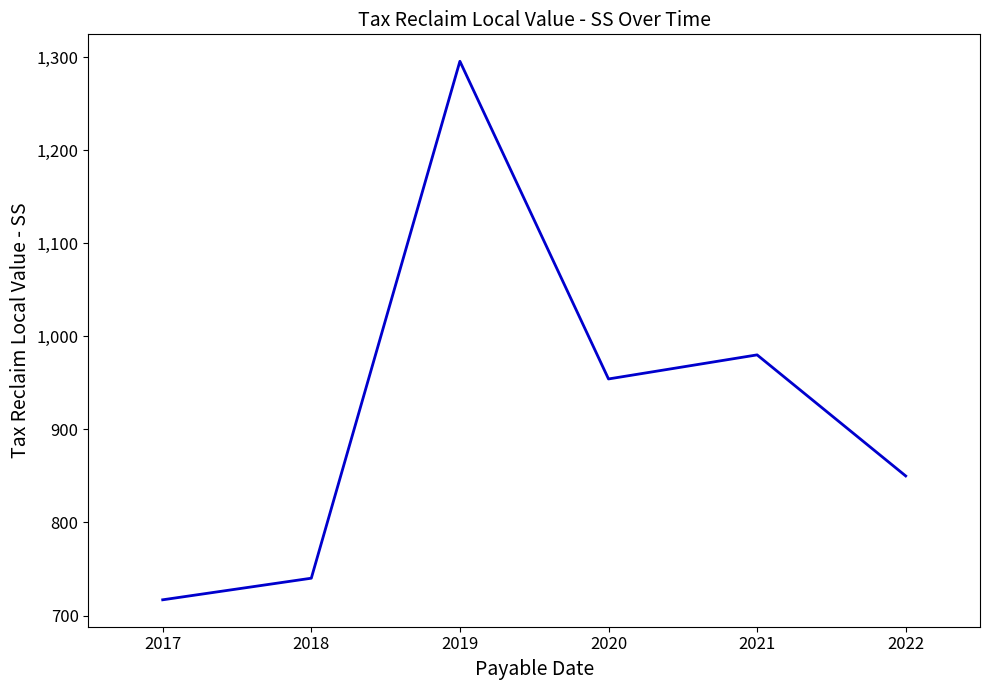

What is the sum of all values?

5536.6